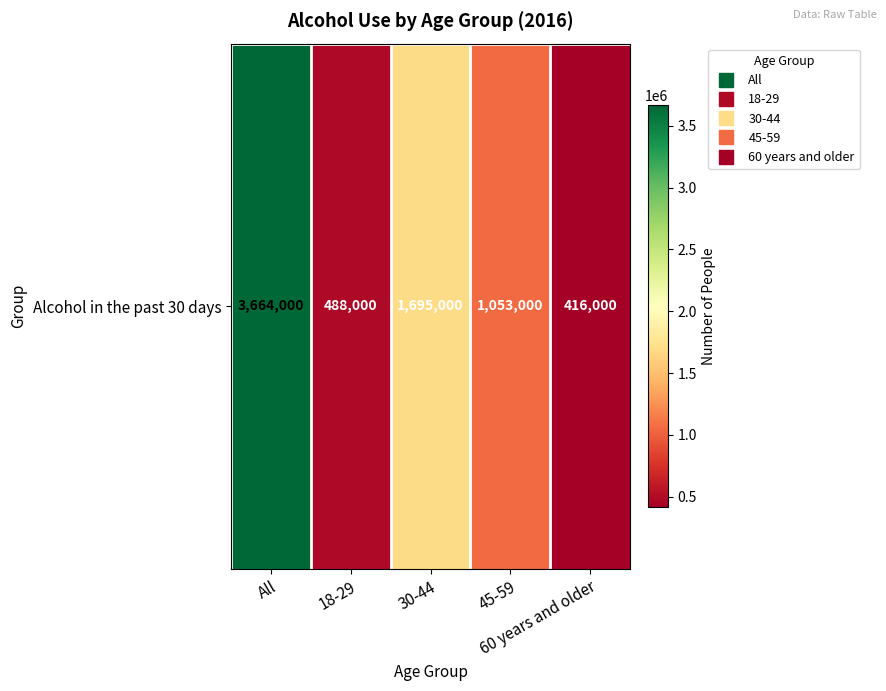

What is the change in value from All to 45-59?

-2611000